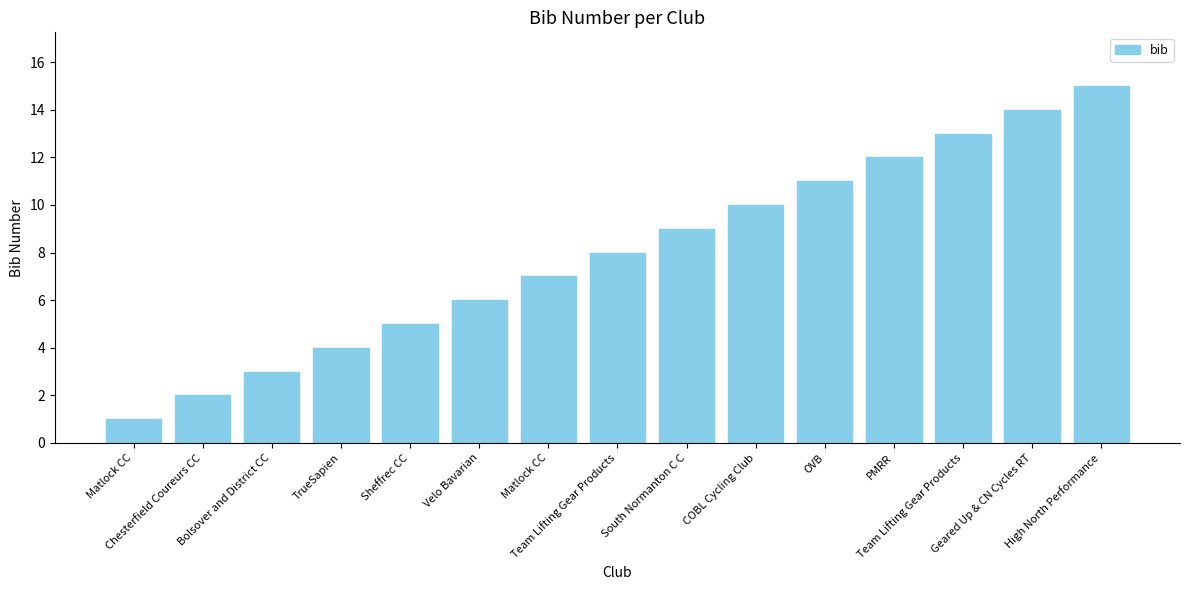

What value does the data have at High North Performance, to the nearest 10?

20